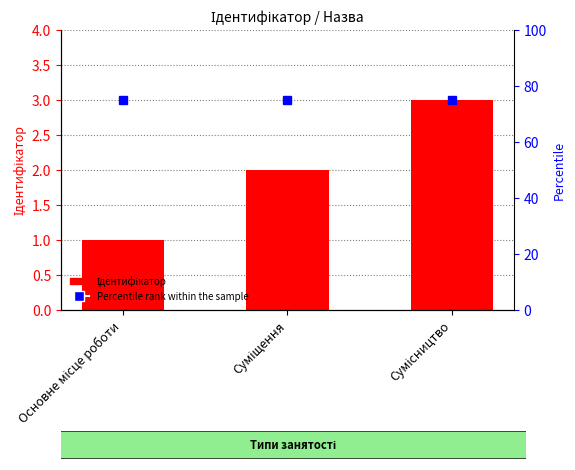

True or false: the data shows 3 at Суміщення.

False